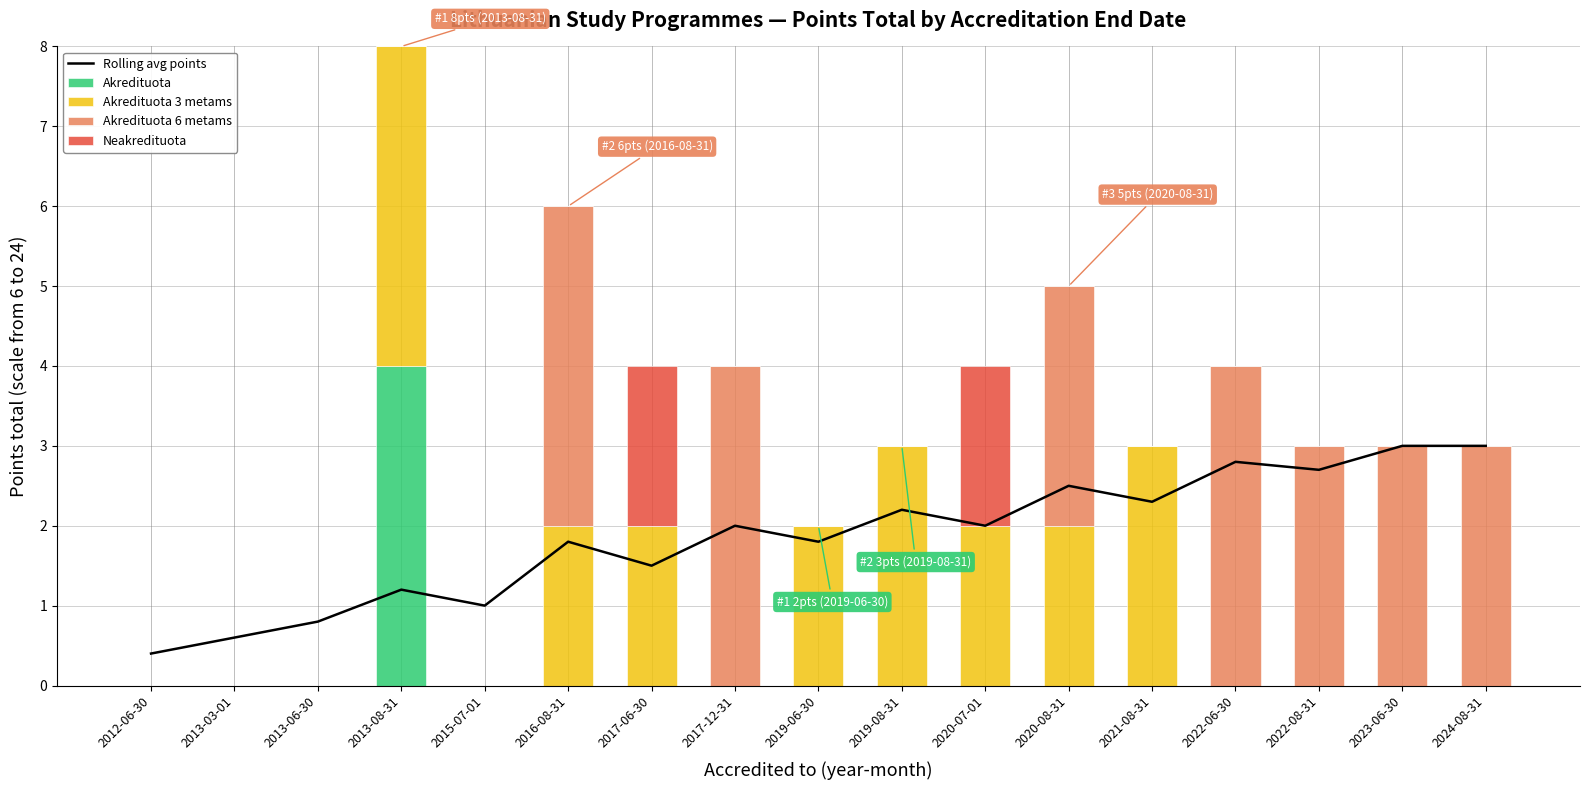

How many positive values does the Neakredituota series have?

2